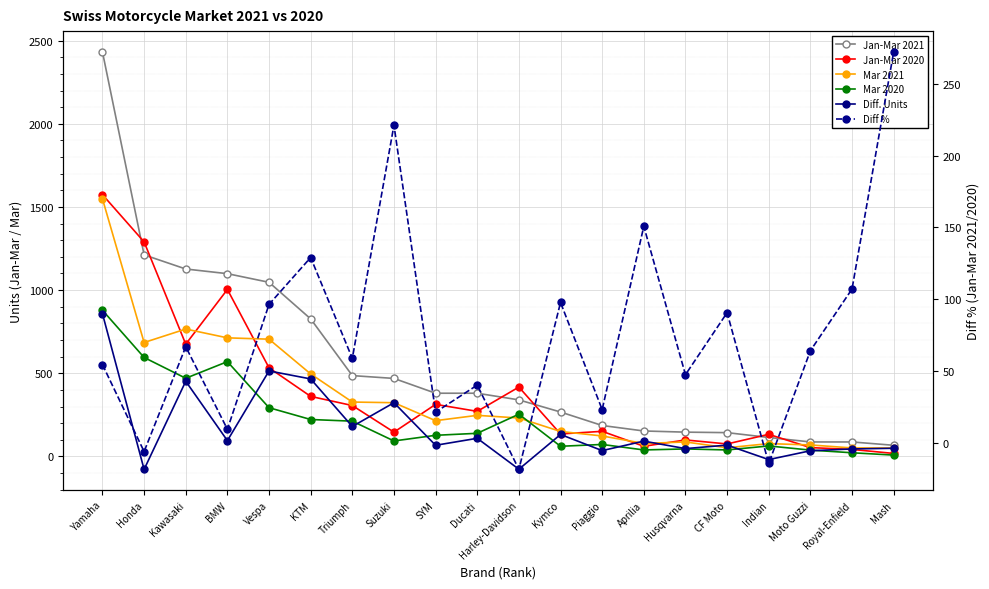

At which category is the sum across all series the highest?

Yamaha